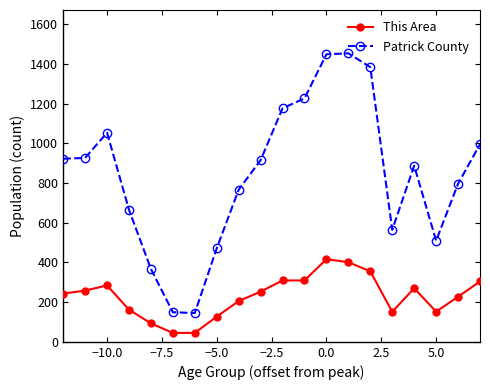

What is the difference between the second highest and second lowest values in the Patrick County series?

1299